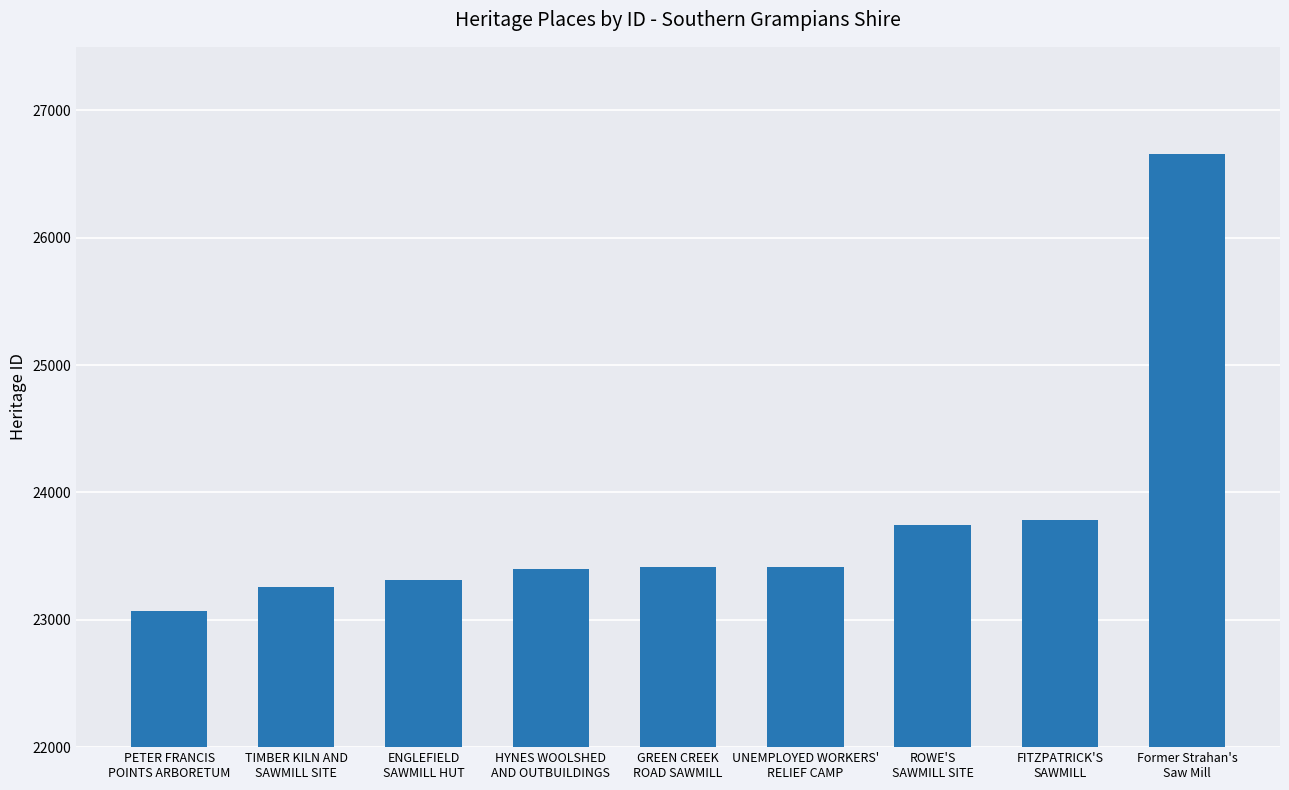

What is the average value?

23783